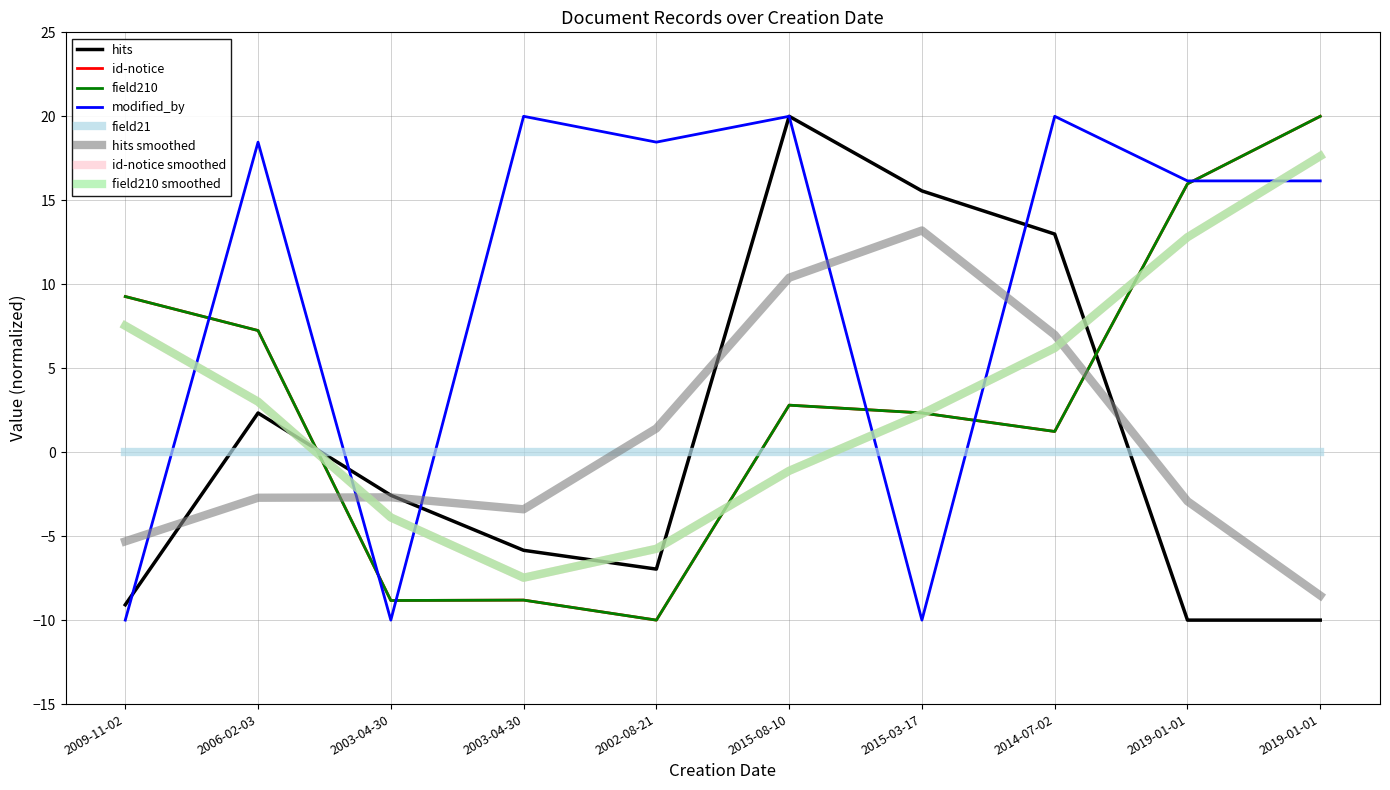

Where does the hits series first go above -2?

2006-02-03